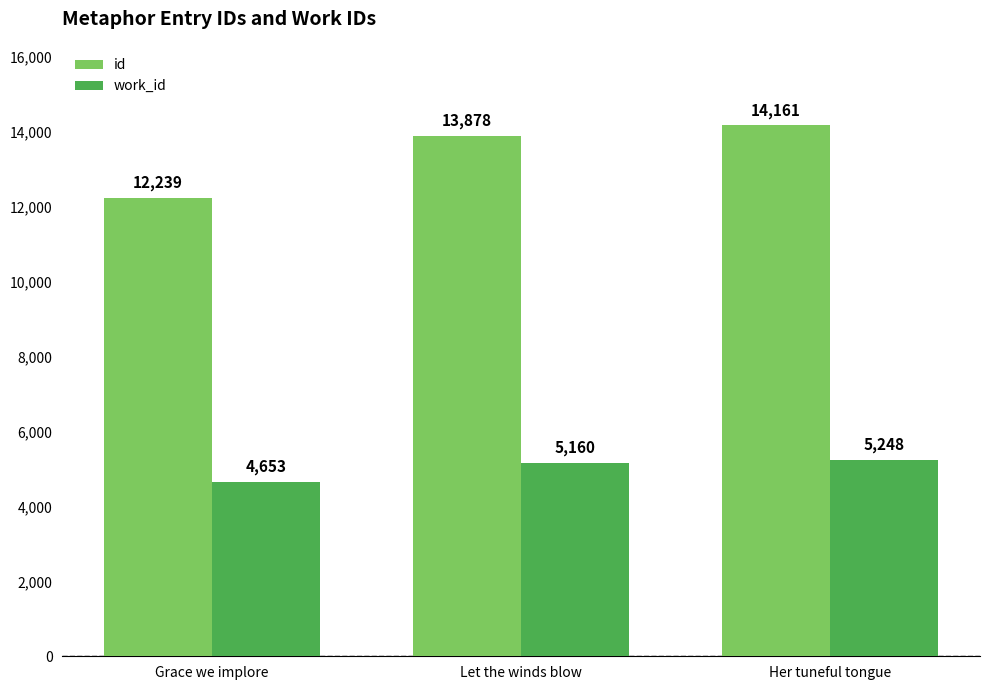

Rank the series at Grace we implore from lowest to highest value.

work_id, id